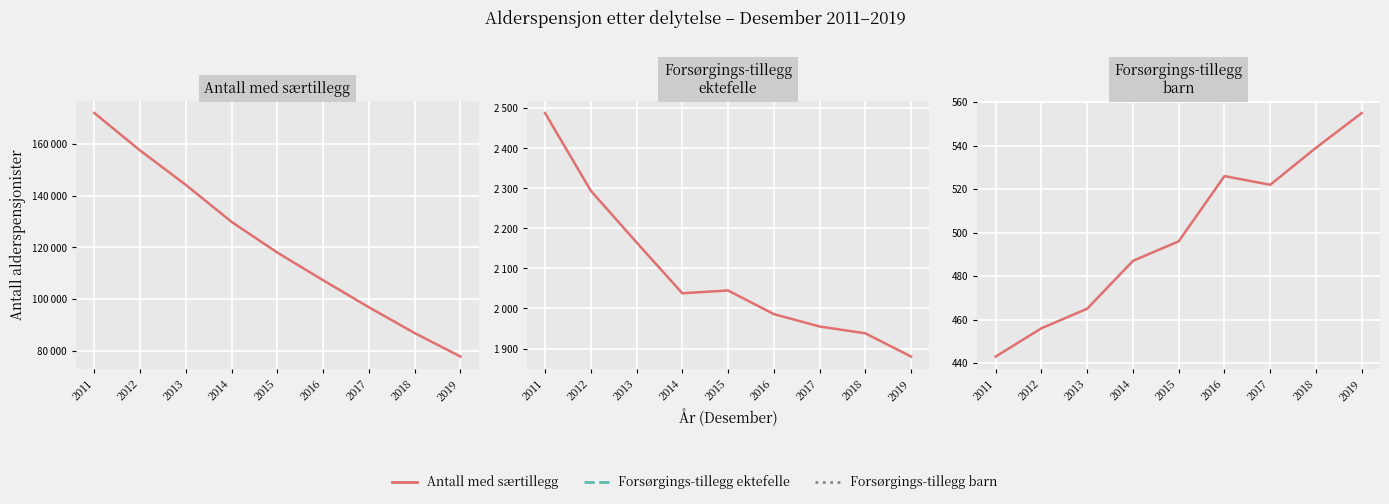

What is the lowest value of the Antall med forsørgings-tillegg barn series?

443